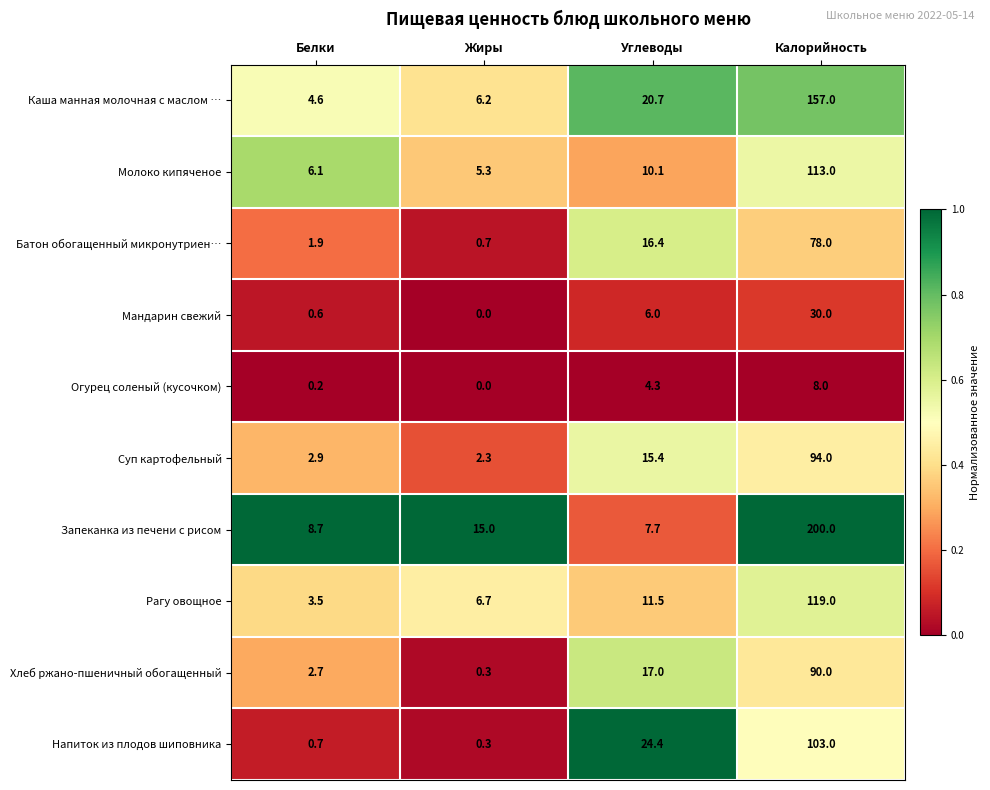

Count the number of categories in the chart.

4